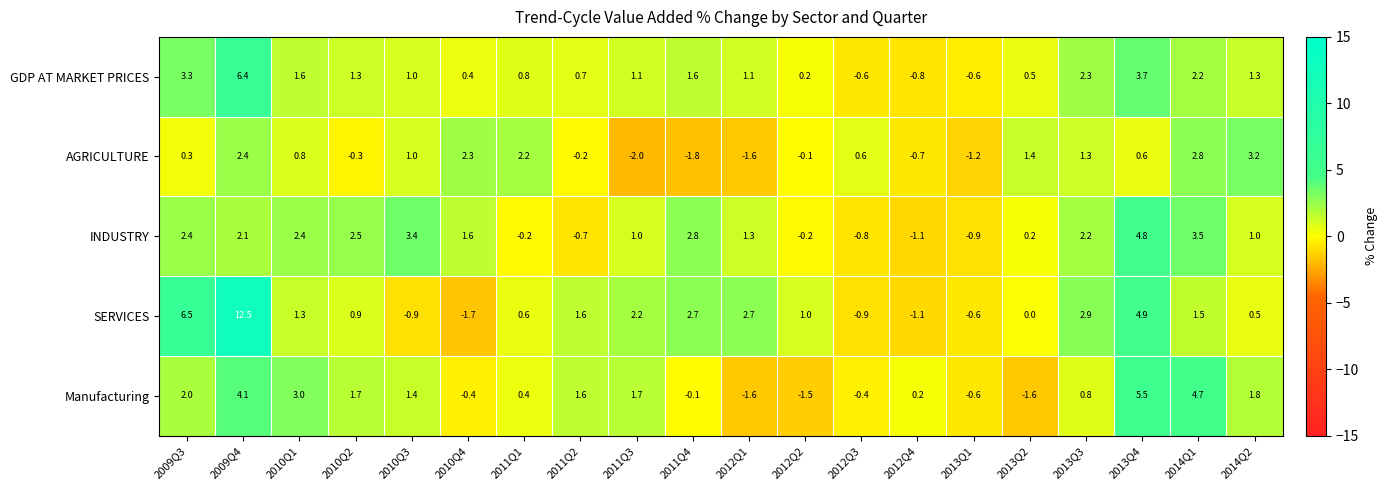

The value of Manufacturing at 2013Q1 is -0.6. True or false?

True